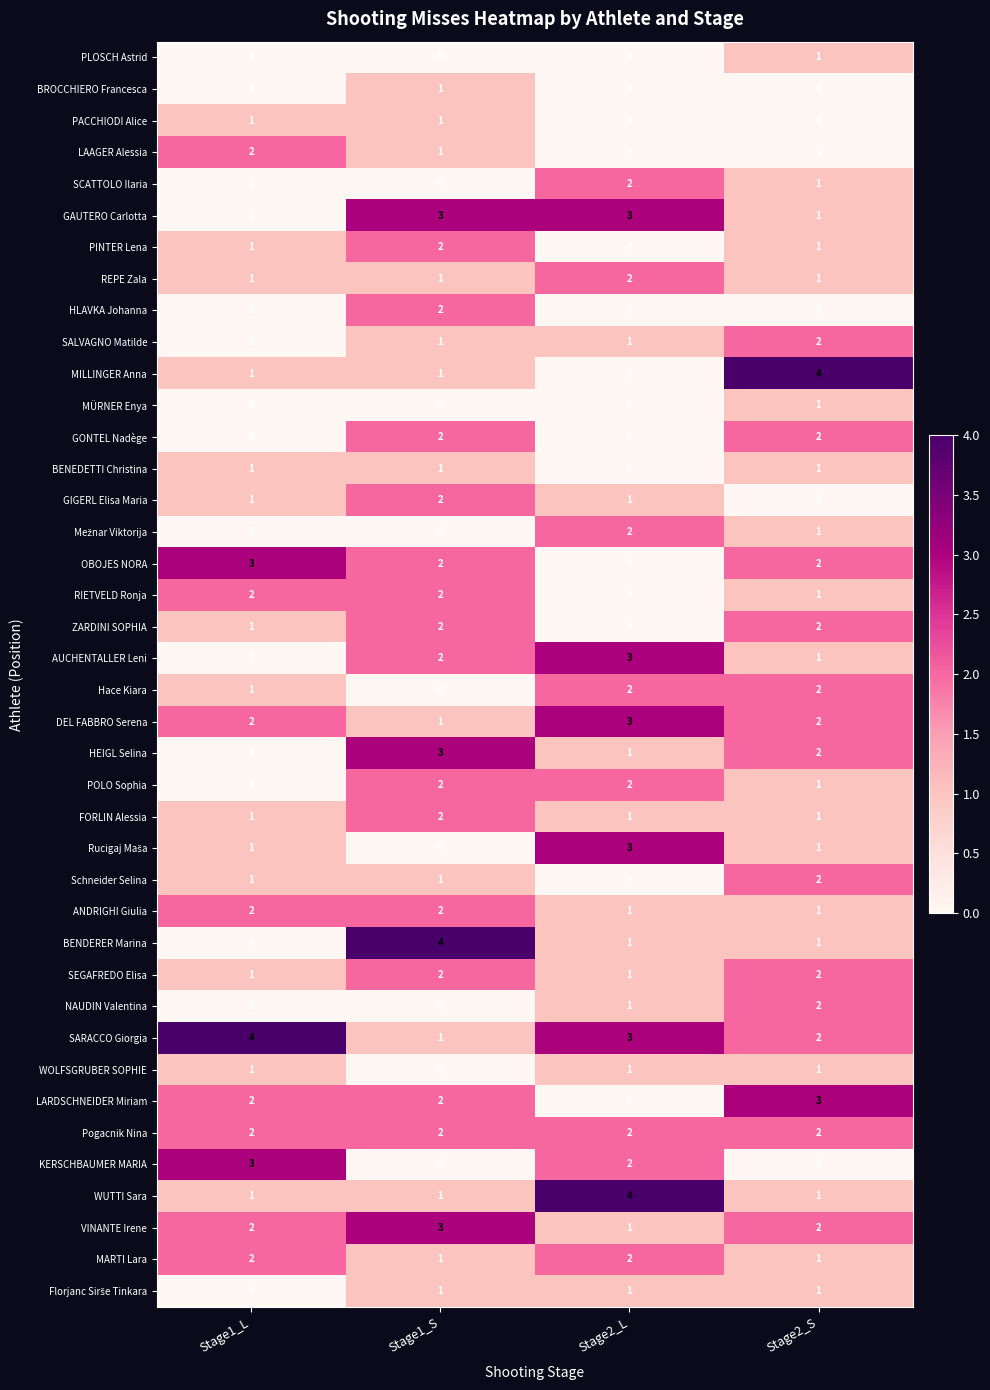

Count the number of categories in the chart.

4